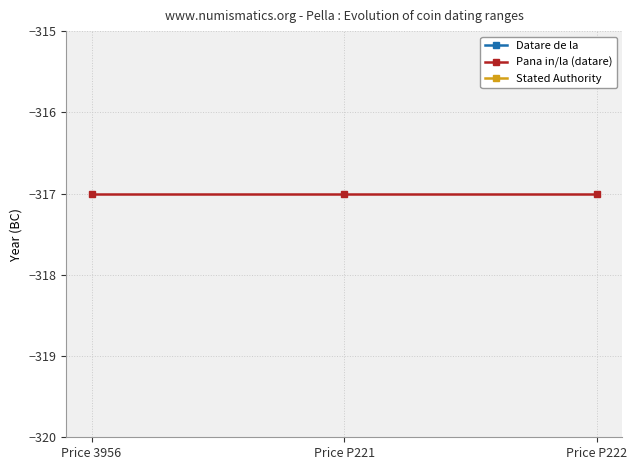

What is the label of the 1st point from the left?

Price 3956